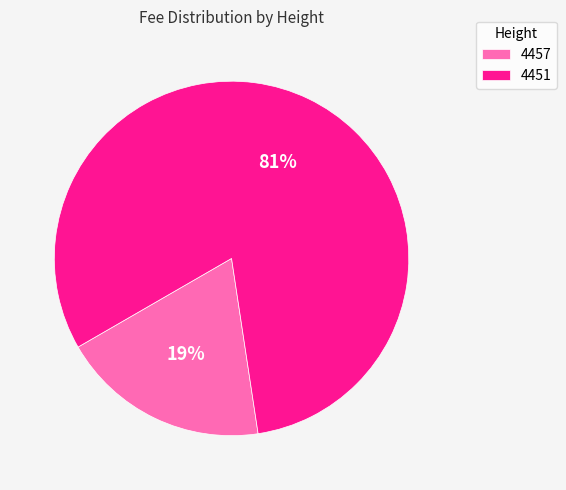

How many slices are in this pie chart?

2